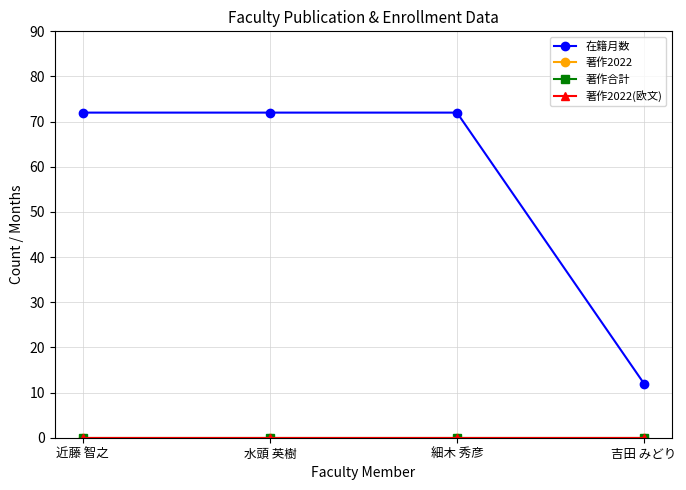

At which label is 著作2022(欧文) closest to 0?

近藤 智之